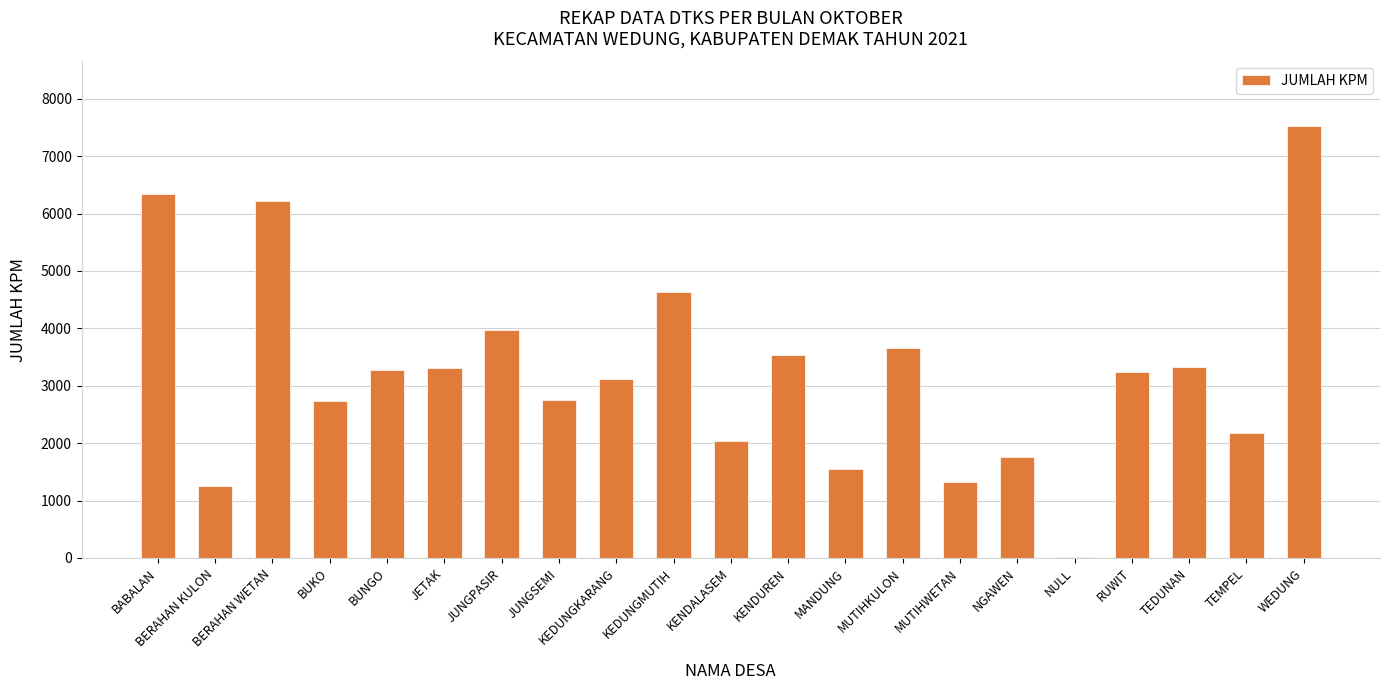

What is the change in value from BABALAN to BERAHAN WETAN?

-124